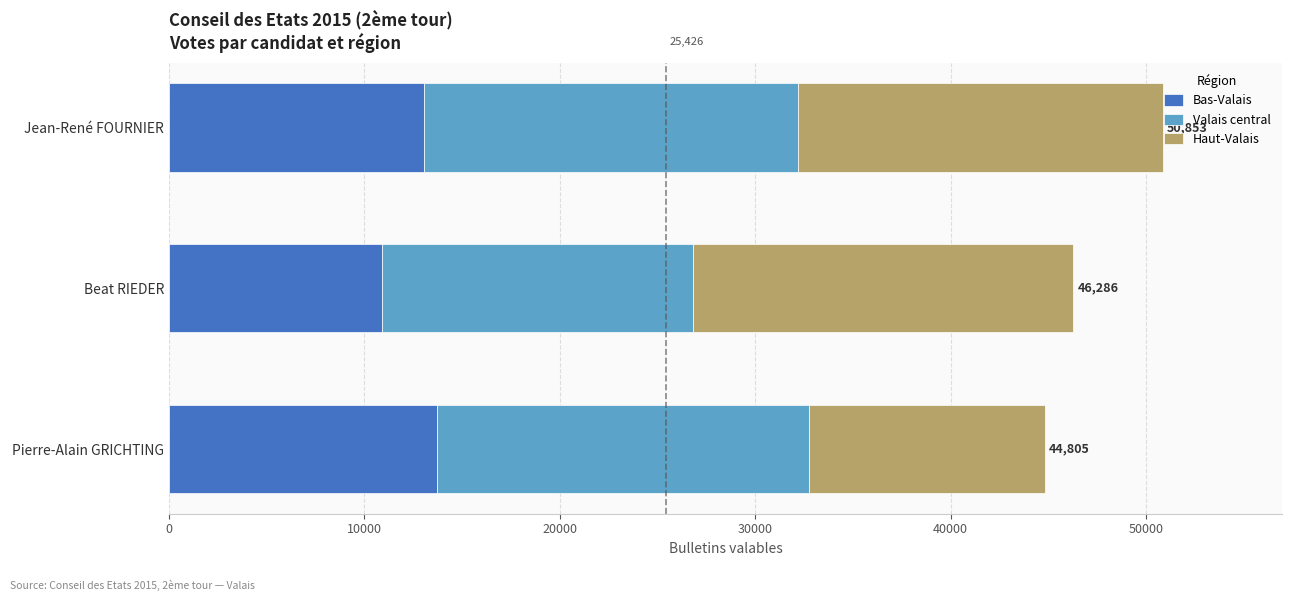

What is the highest value of the Bas-Valais series?

13697